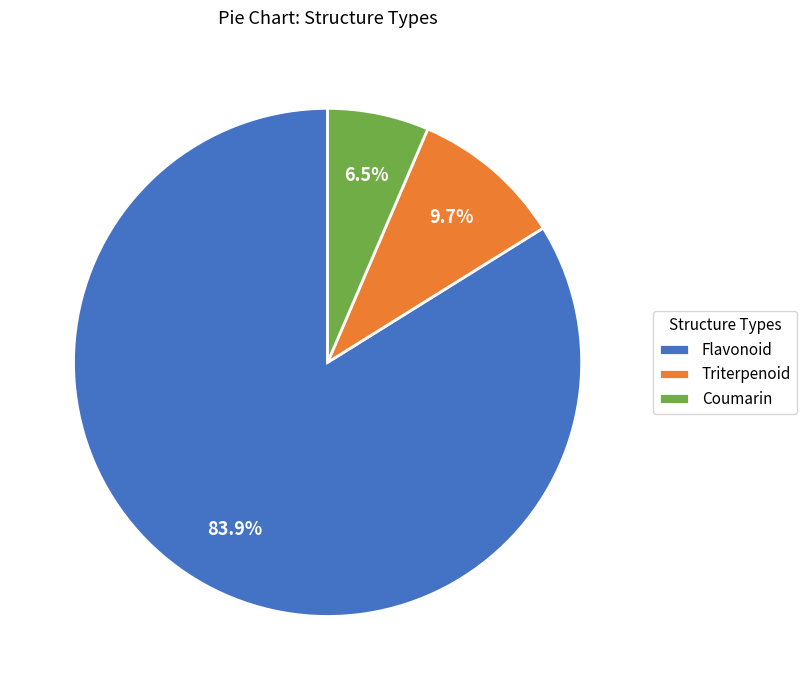

What is the smallest slice in the pie chart?

Coumarin